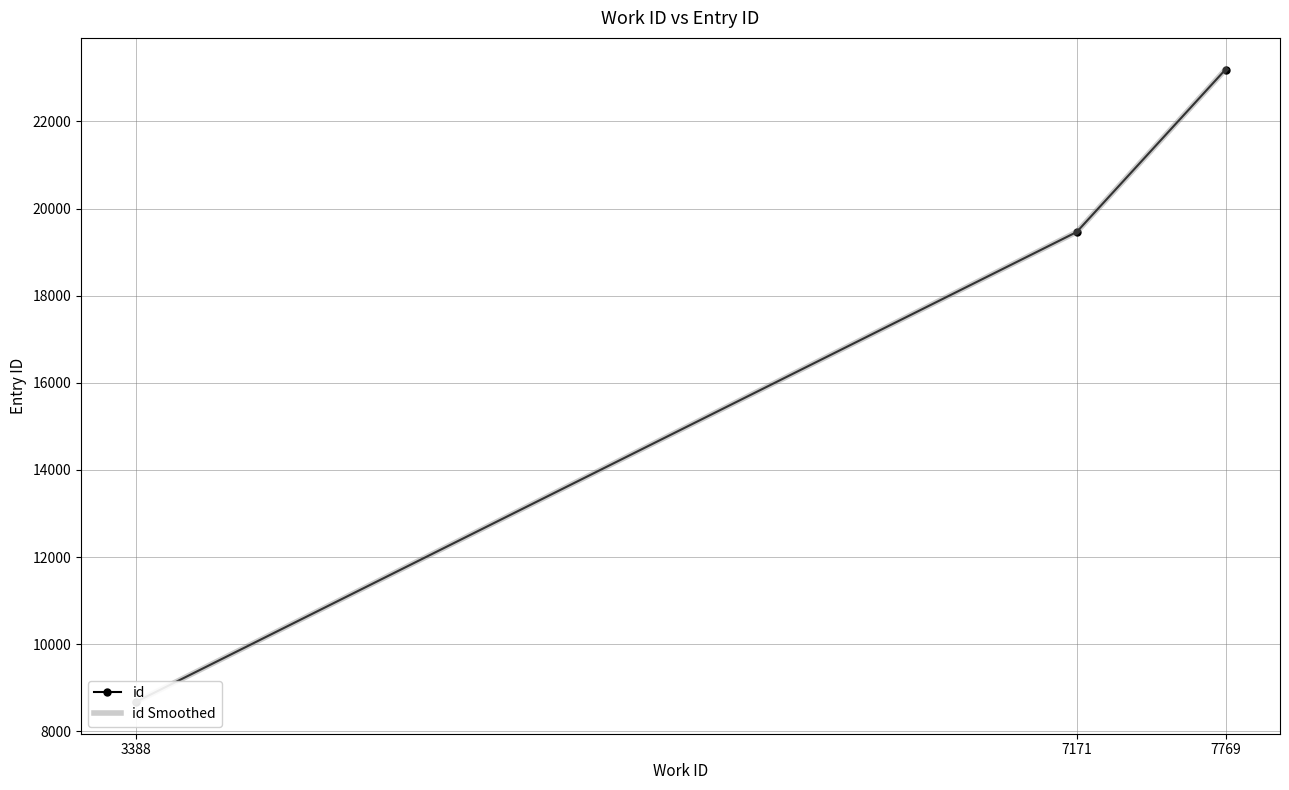

Reading left to right, list all the values displayed in this chart.

id: 8670	19462	23192
id Smoothed: 8670	19462	23192